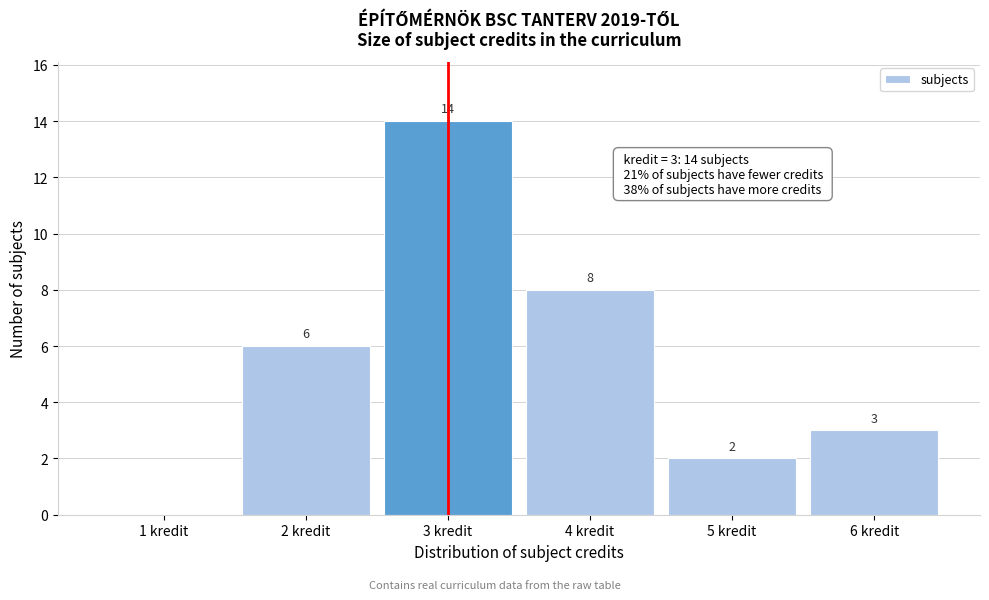

Which range on the x-axis has the tallest bar?

2.5 to 3.5